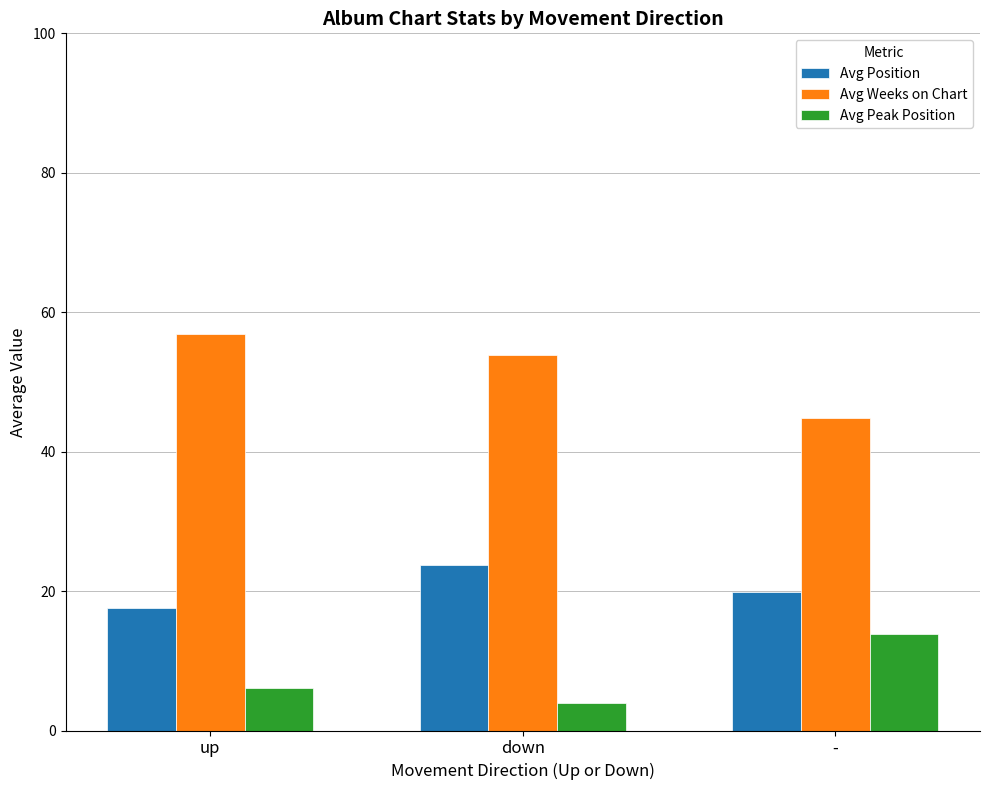

At up, list the series in order from largest to smallest.

Avg Weeks on Chart, Avg Position, Avg Peak Position